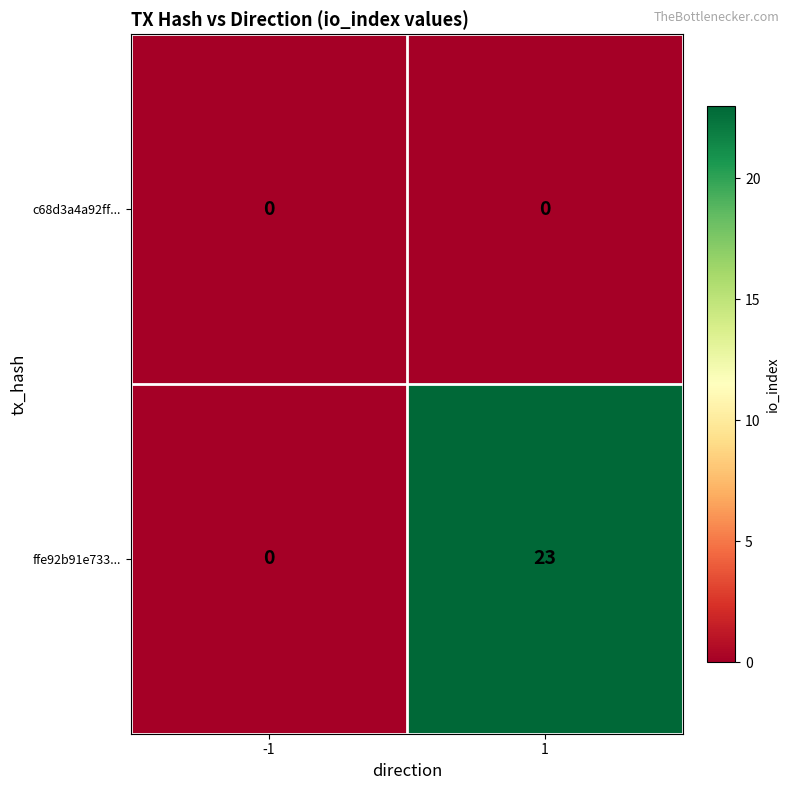

List the labels in order of ffe92b91e733... value, smallest first.

-1, 1